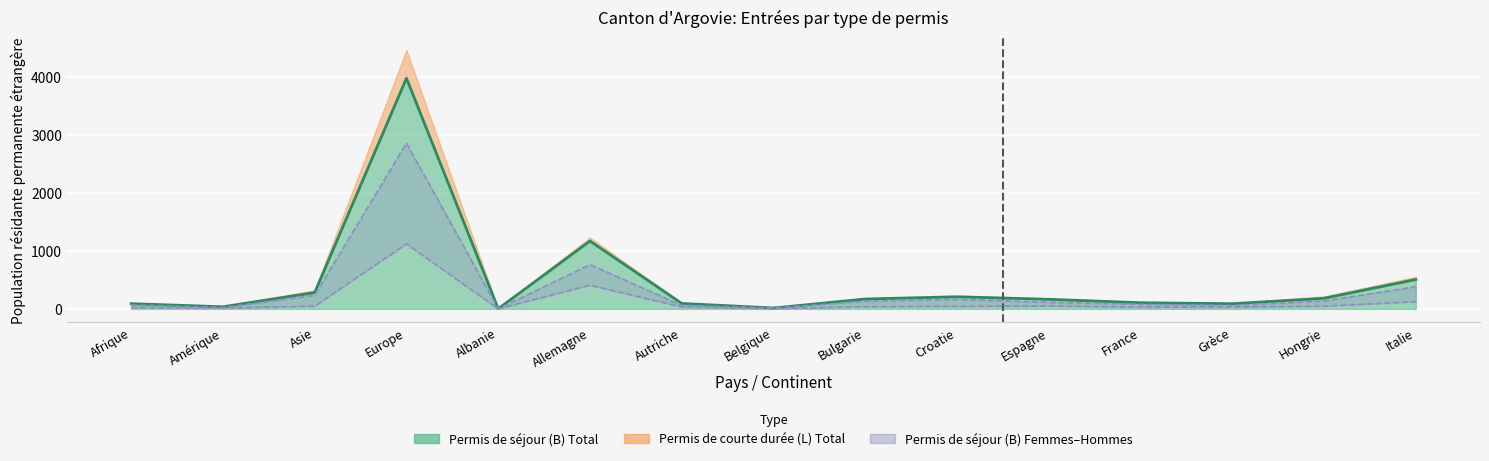

What is the total value across all series at Allemagne?

2338